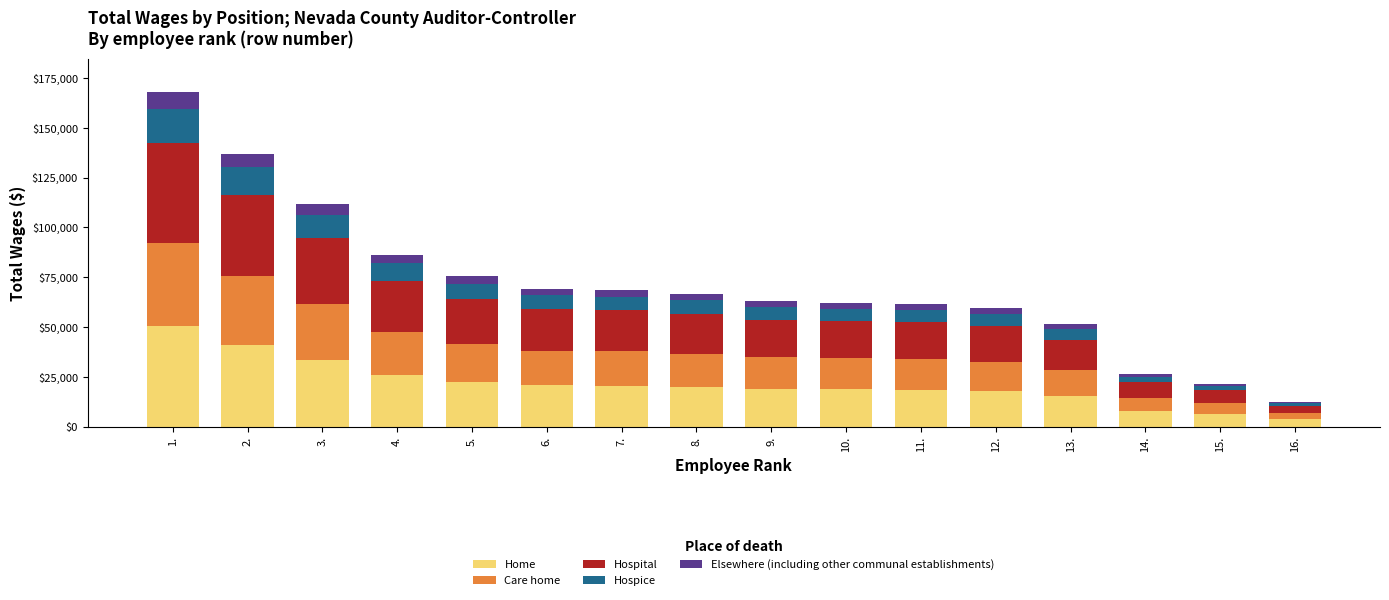

What is the approximate value of Home at 3.?

33483.6